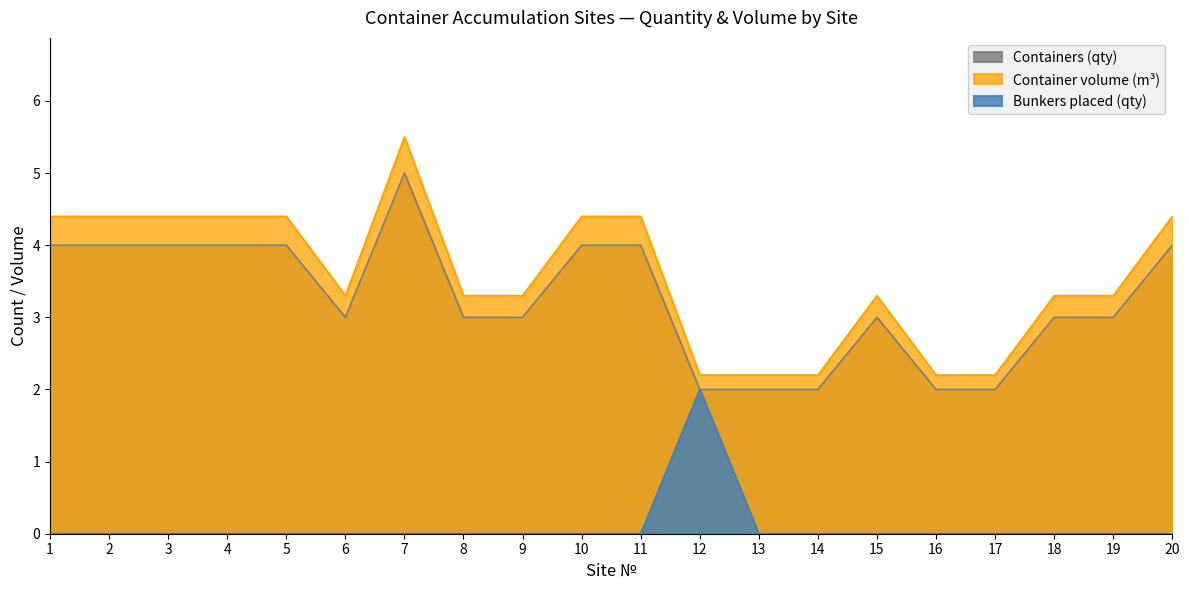

What are all the series names shown in the legend?

Containers (qty), Container volume (m³), Bunkers placed (qty)